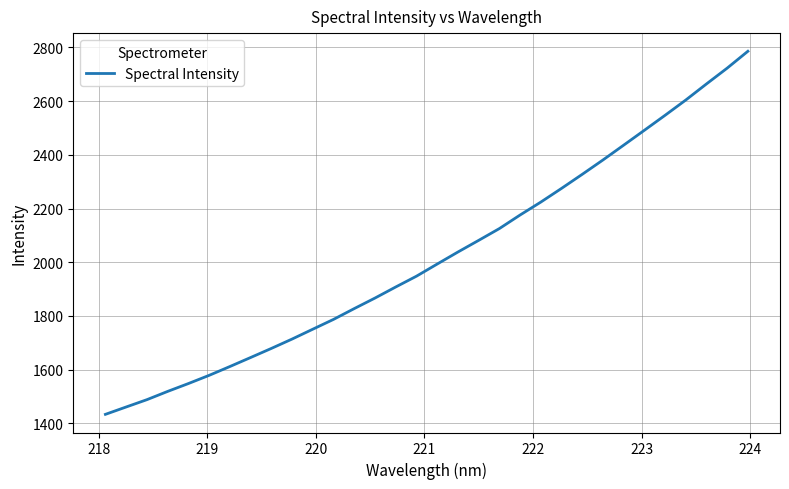

What is the difference between the maximum and minimum values?

1352.6